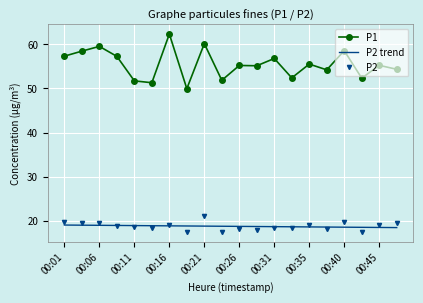

What is the lowest value of the P1 series?

50.0